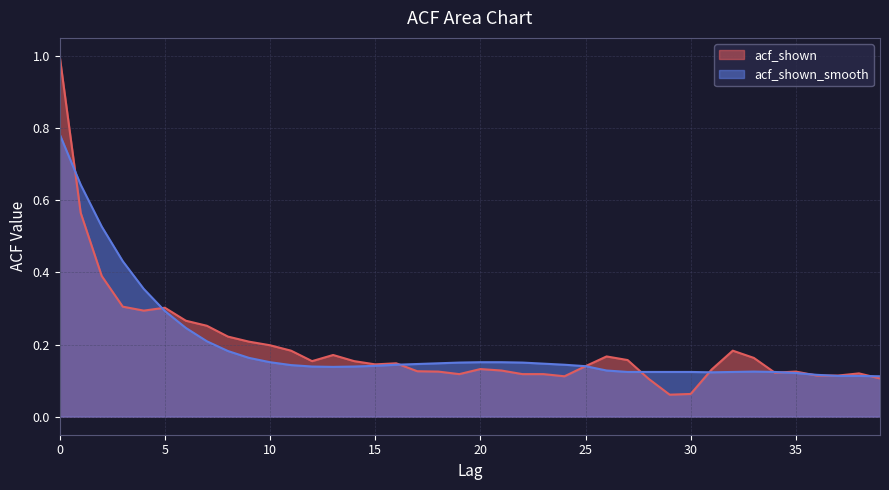

Is the value of acf_shown_smooth at 9 greater than the value of acf_shown at 20?

Yes